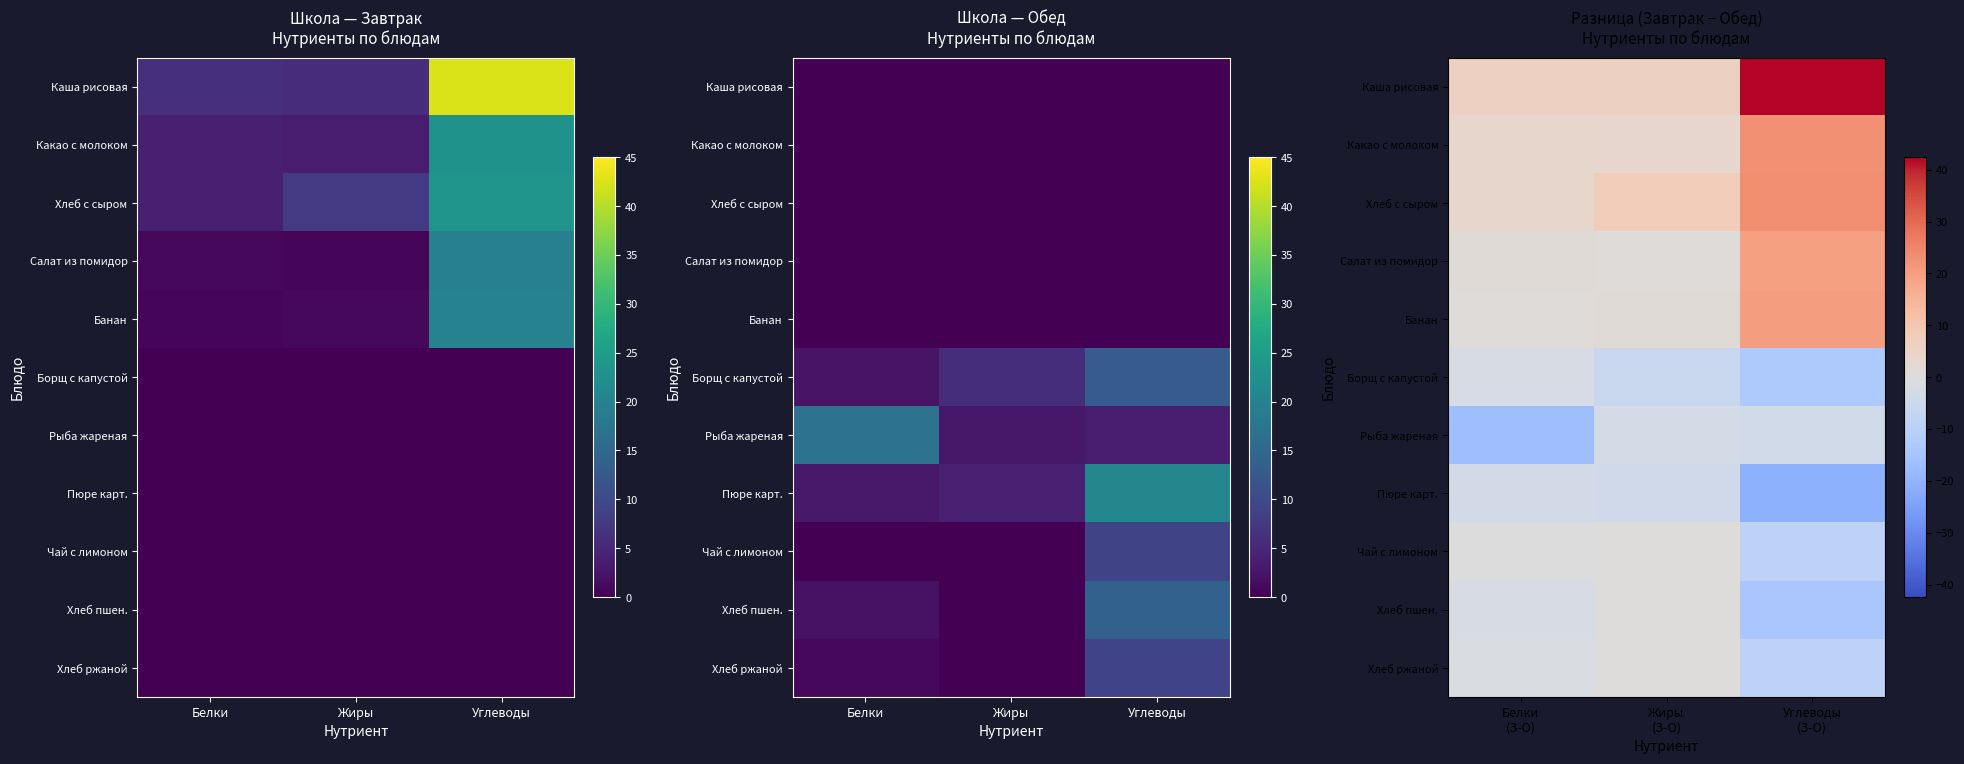

What is the maximum value shown in the chart?

42.4